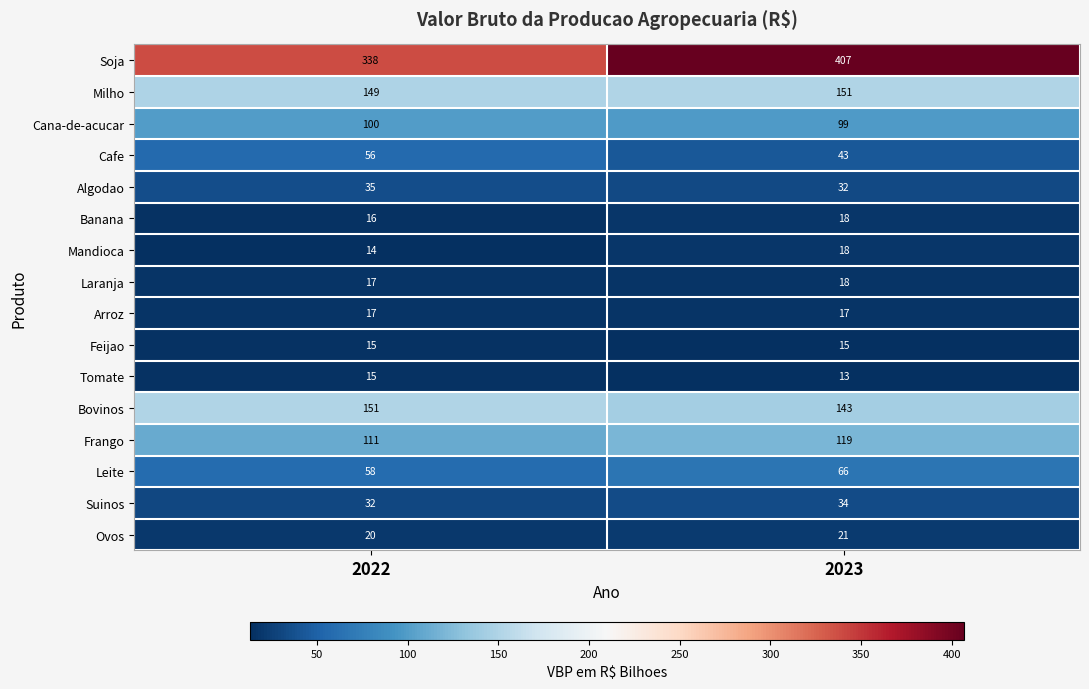

What value does the Milho series have at 2022?

149